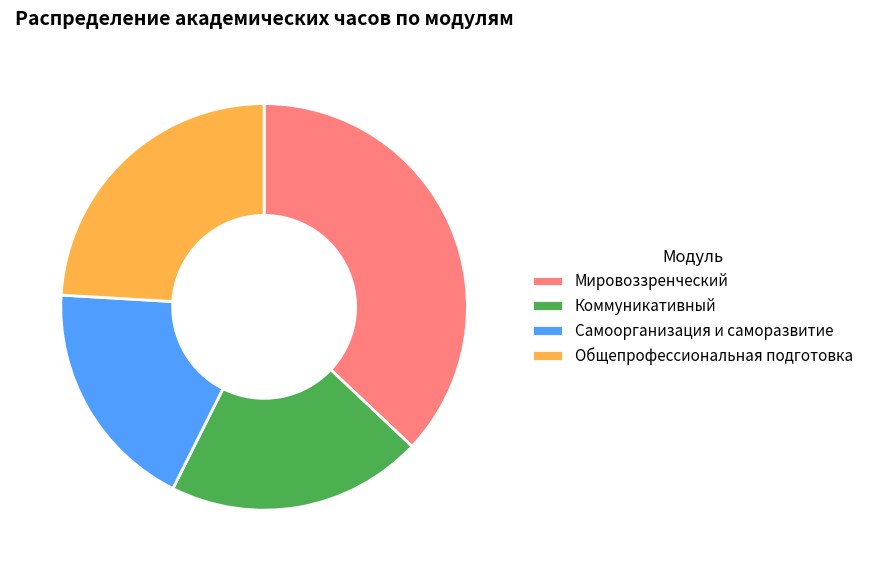

Is it true that Мировоззренческий is 29% of the pie?

False